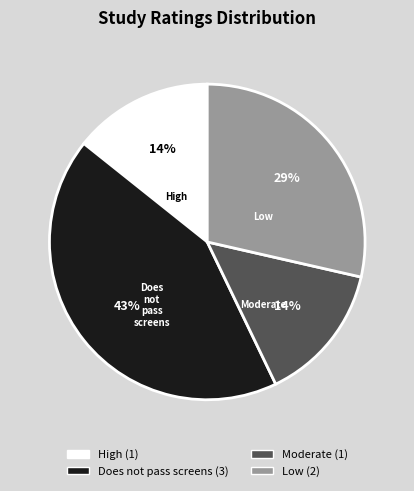

Does any single category account for the majority?

No